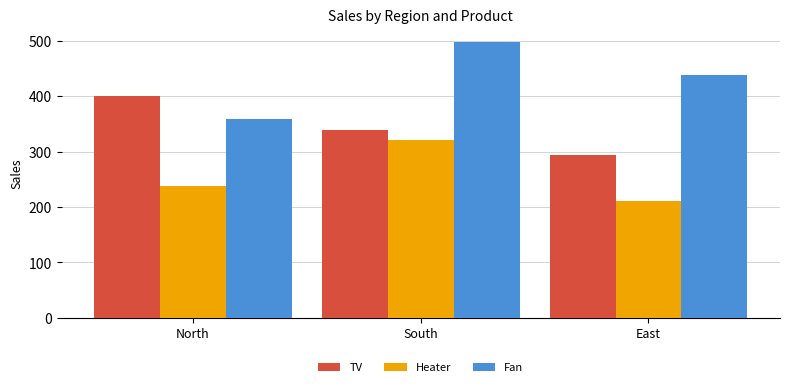

The TV series shows 70 at East. True or false?

False